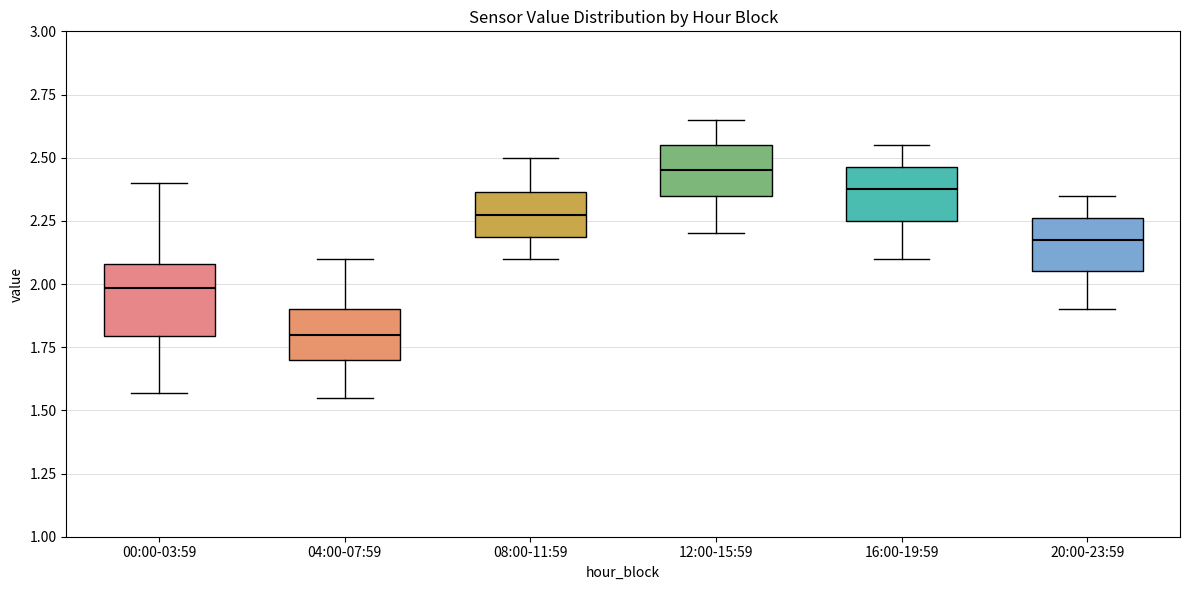

Reading left to right, read every box against the y-axis: the position of its median line, the range the box covers, and the ends of its whiskers. The values are not printed on the chart, so give them approximately, as read against the axis.

00:00-03:59: median 2.00, box 1.80 to 2.10, whiskers 1.55 to 2.40
04:00-07:59: median 1.80, box 1.70 to 1.90, whiskers 1.55 to 2.10
08:00-11:59: median 2.30, box 2.20 to 2.35, whiskers 2.10 to 2.50
12:00-15:59: median 2.45, box 2.35 to 2.55, whiskers 2.20 to 2.65
16:00-19:59: median 2.40, box 2.25 to 2.45, whiskers 2.10 to 2.55
20:00-23:59: median 2.20, box 2.05 to 2.25, whiskers 1.90 to 2.35